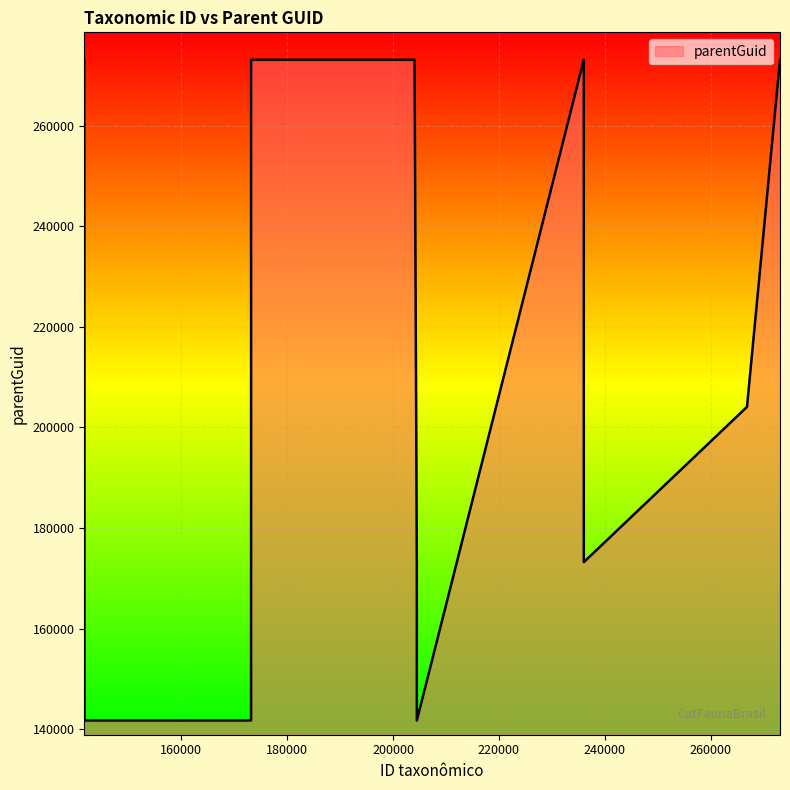

What is the maximum value shown in the chart?

273080